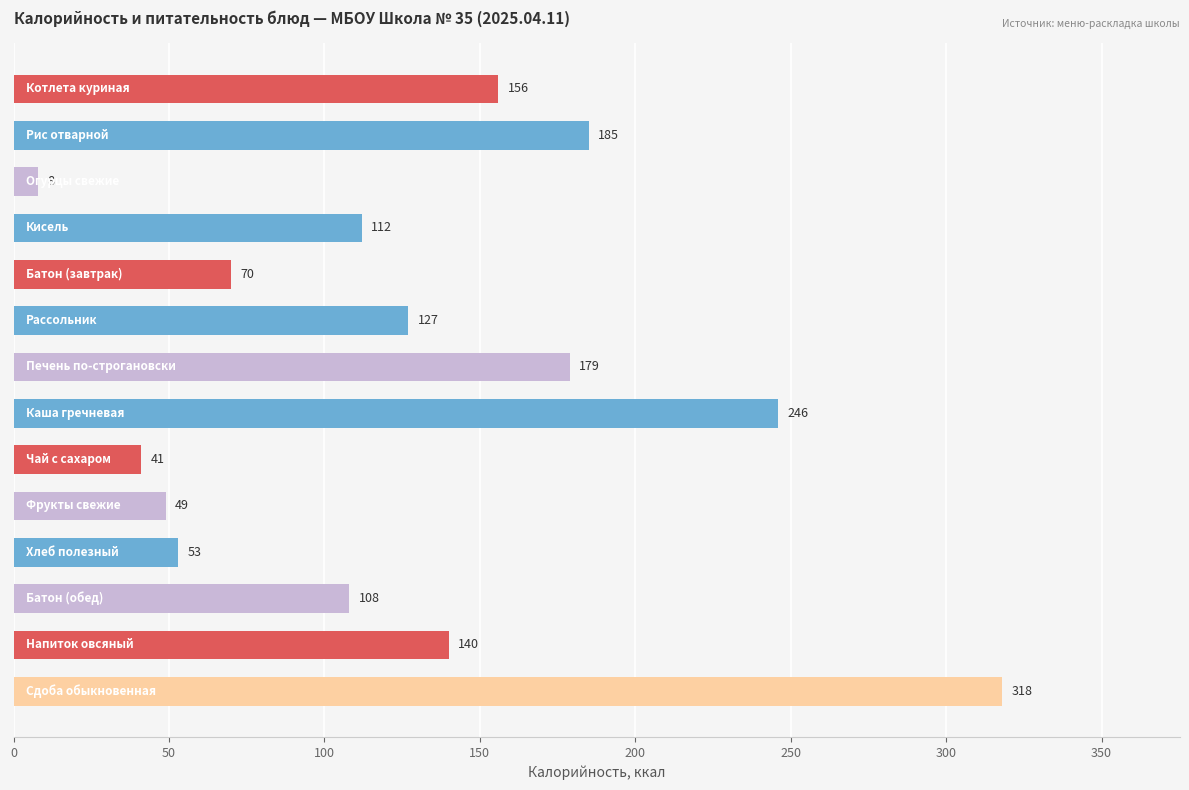

What is the greatest value displayed?

318